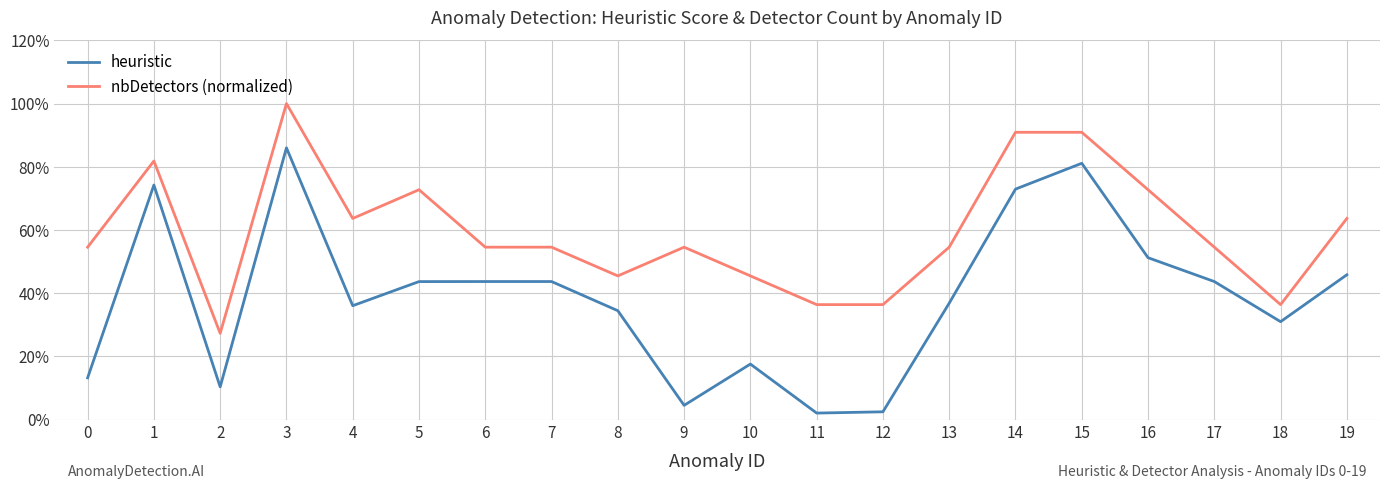

Which series has the widest spread of values?

heuristic